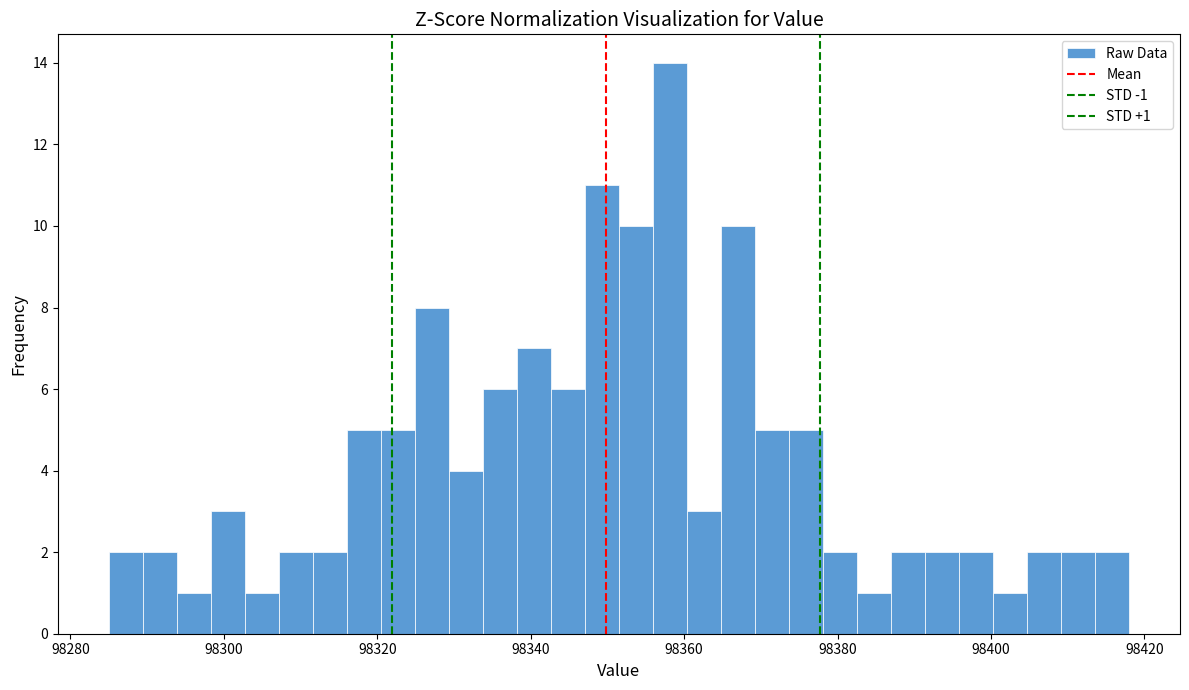

Read against the x-axis, roughly where is the centre of the tallest bar?

98358